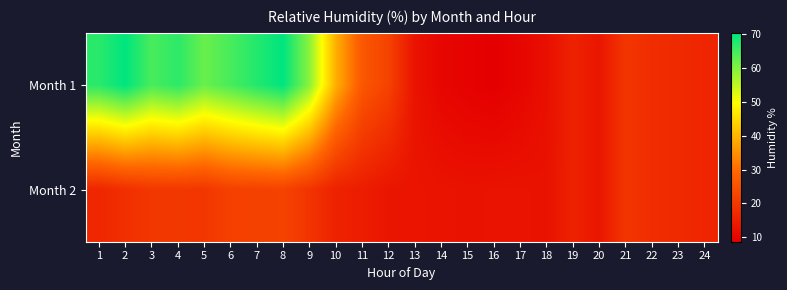

What is the maximum value shown in the chart?

70.3